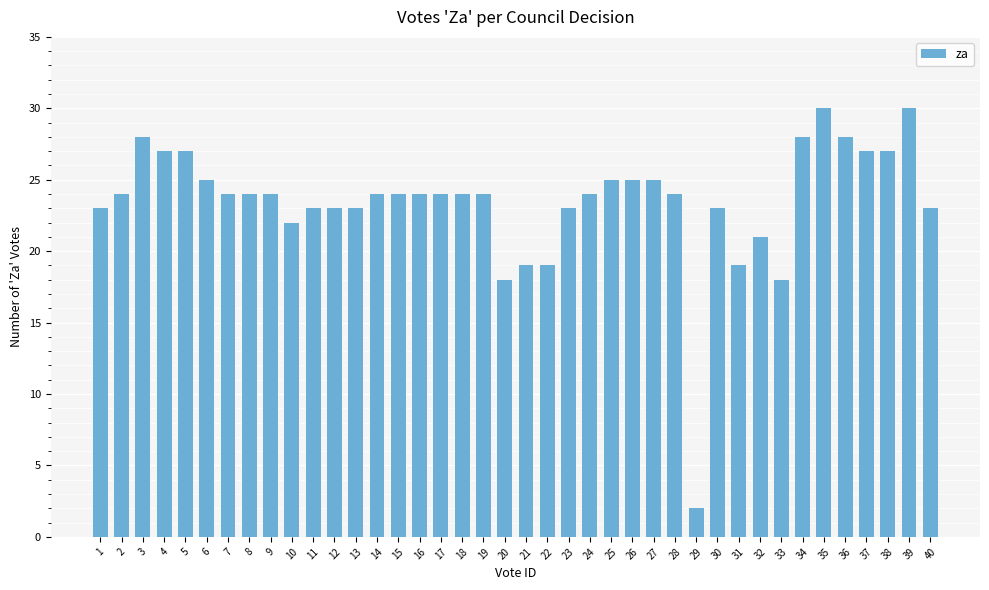

What is the sum of the values at 23 and 2?

47